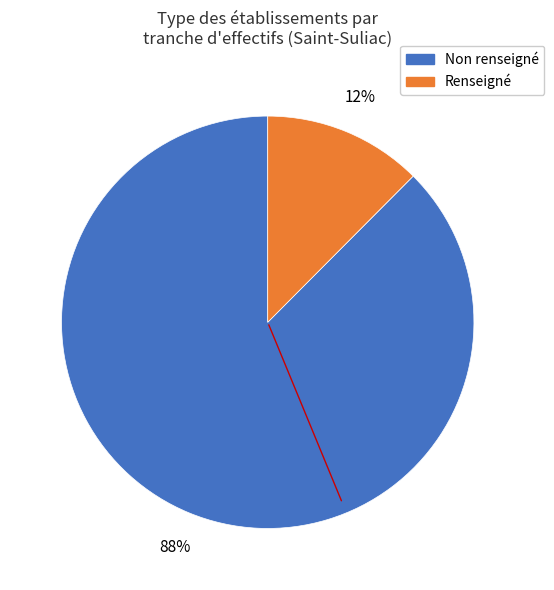

Is the sum of Renseigné and Non renseigné greater than half?

Yes